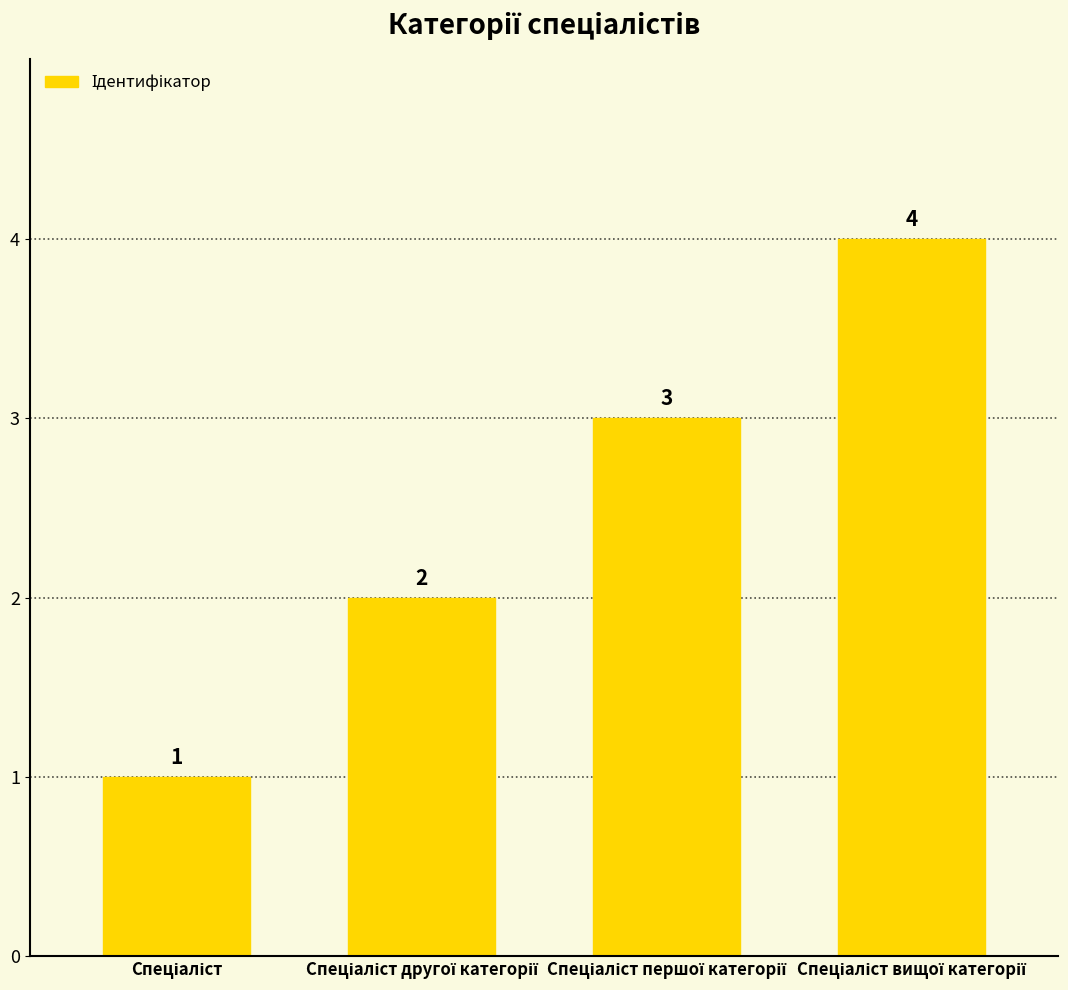

What is the value of the 4th bar from the left?

4